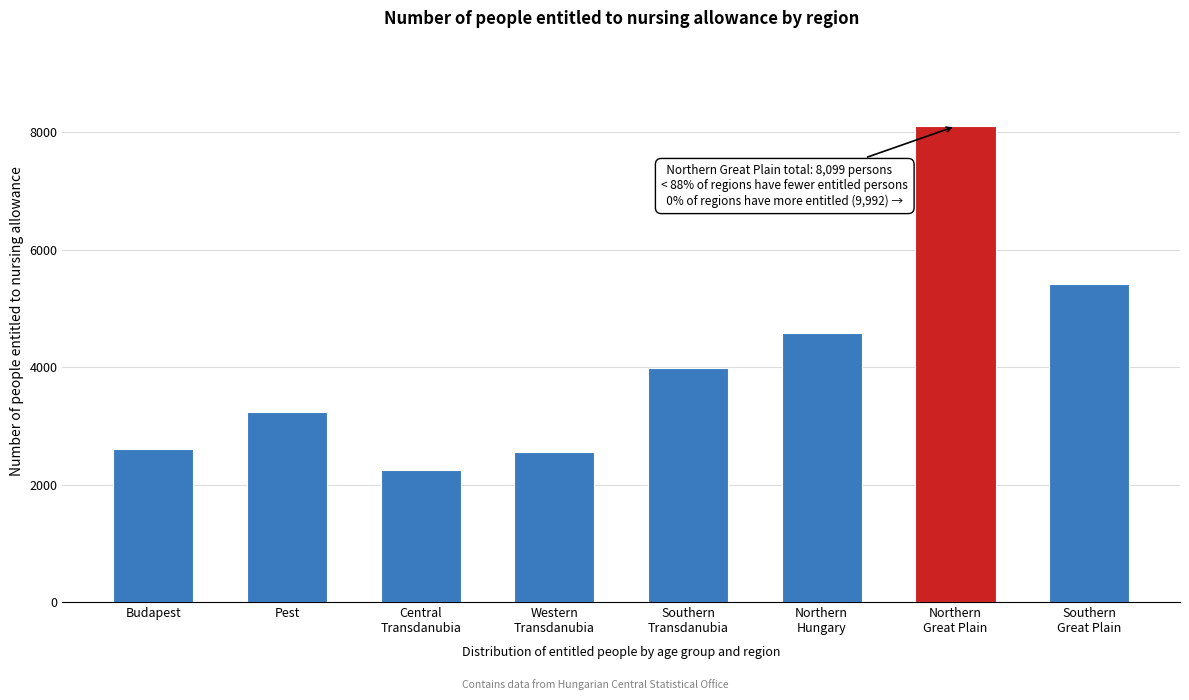

Reading left to right, extract all data points from this chart.

2607	3242	2249	2556	3983	4584	8099	5408